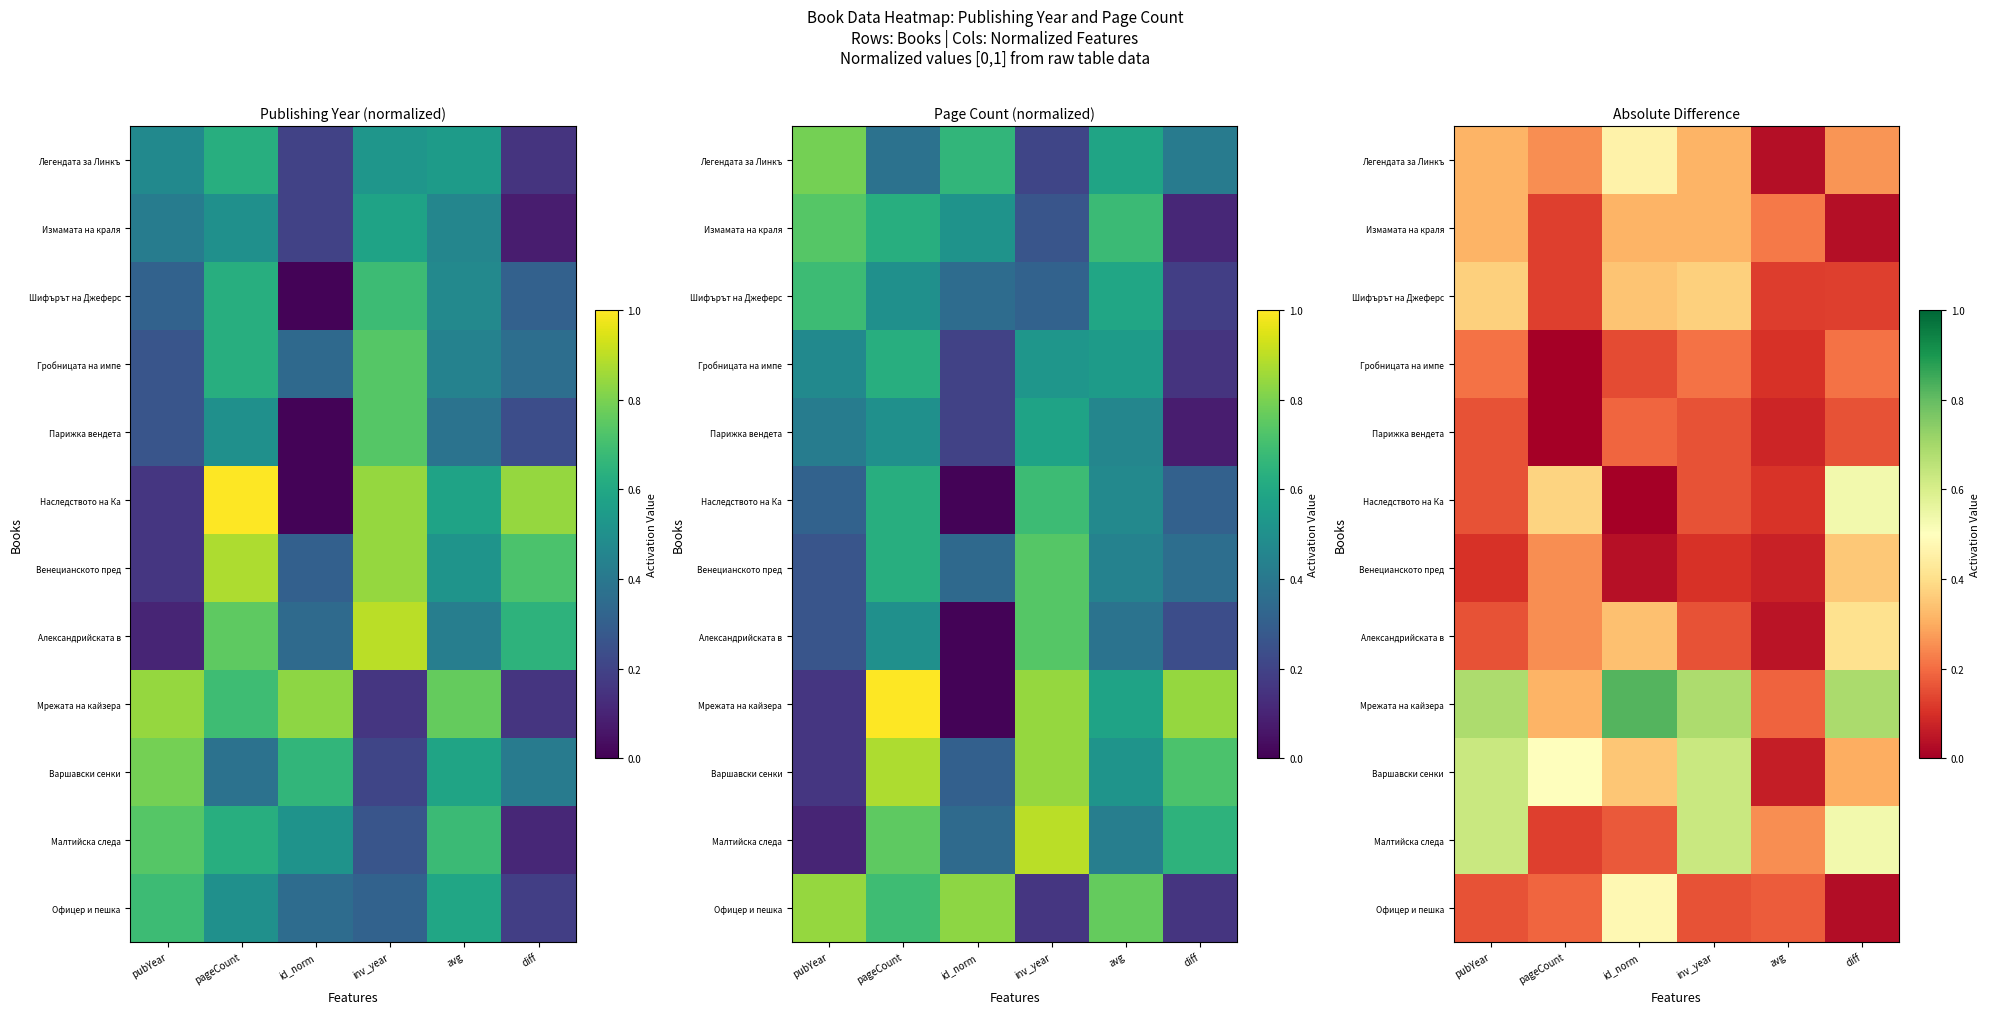

Rank the series at avg from highest to lowest value.

Малтийска следа, Измамата на краля, Мрежата на кайзера, Офицер и пешка, Шифърът на Джеферс, Наследството на Ка, Гробницата на импе, Парижка вендета, Венецианското пред, Варшавски сенки, Александрийската в, Легендата за Линкъ